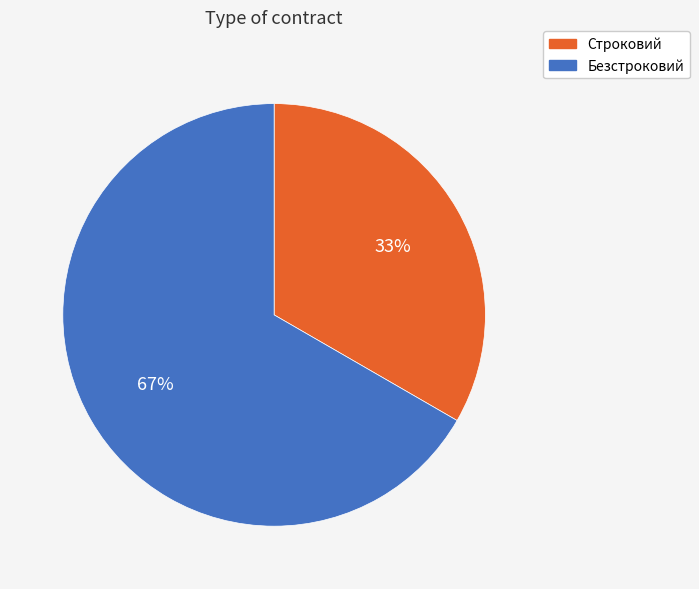

Is the sum of Строковий and Безстроковий greater than half?

Yes